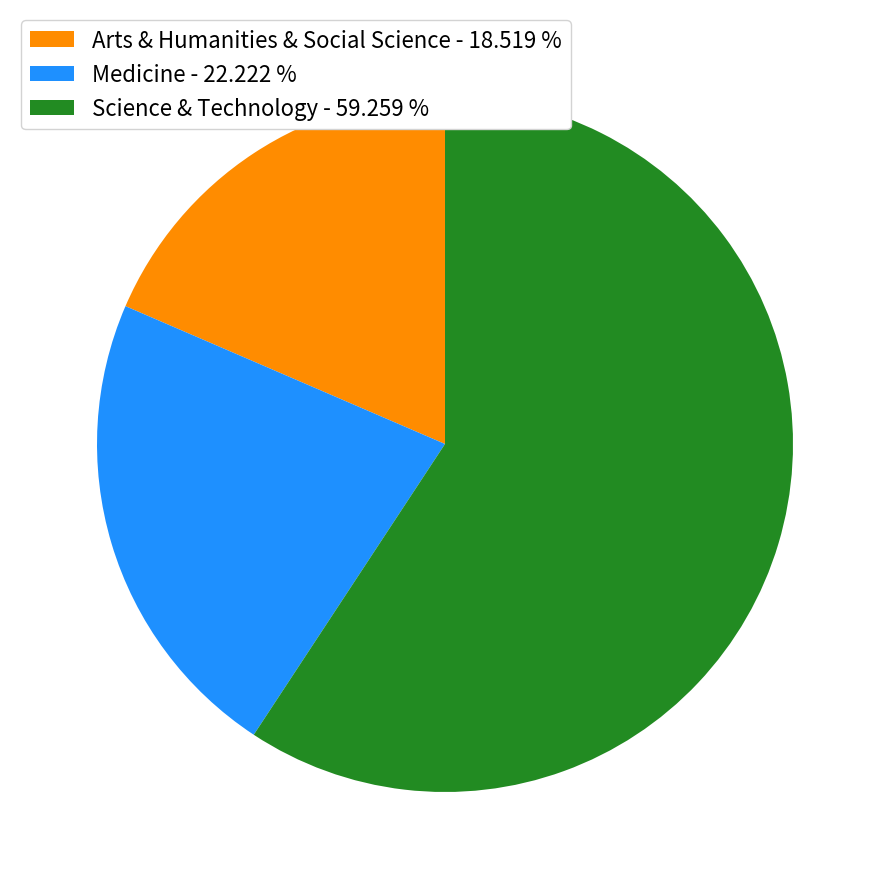

What is the ratio of the value at Science & Technology to the value at Medicine?

2.7